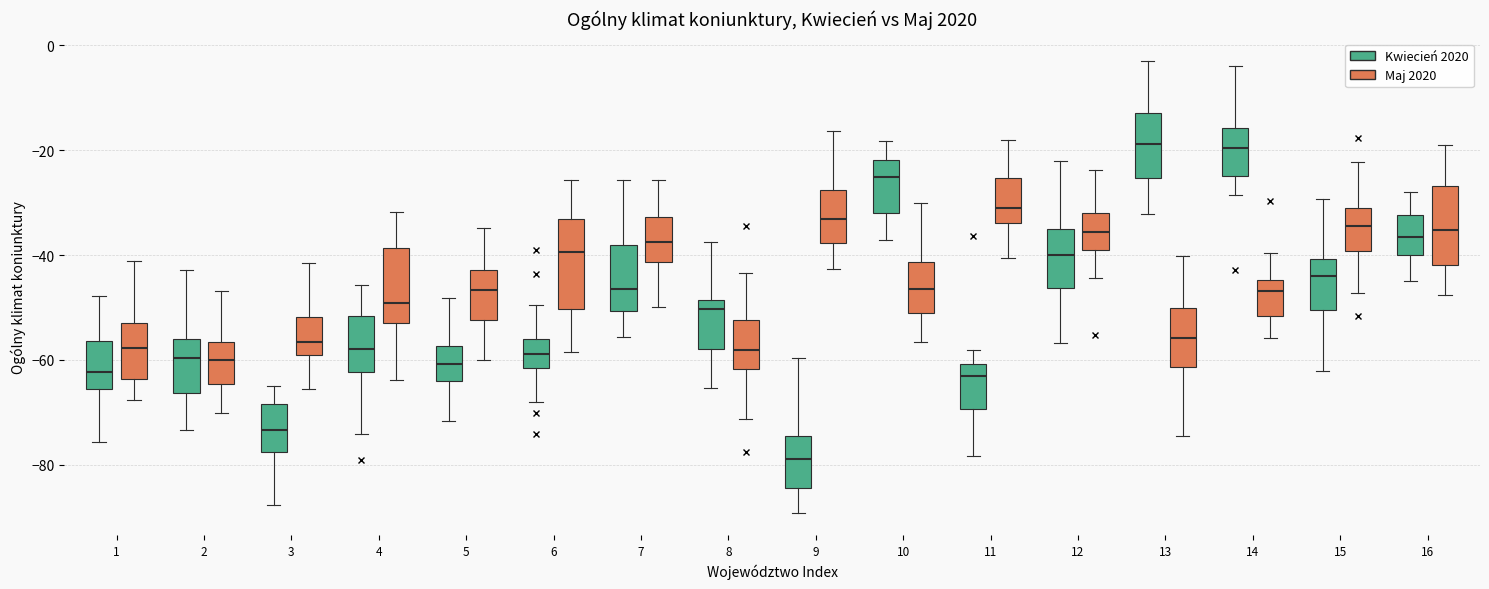

Reading left to right, read every box against the y-axis: the position of its median line, the range the box covers, and the ends of its whiskers. The values are not printed on the chart, so give them approximately, as read against the axis.

1 (Kwiecień 2020): median -62, box -66 to -56, whiskers -76 to -48
1 (Maj 2020): median -58, box -64 to -52, whiskers -68 to -42
2 (Kwiecień 2020): median -60, box -66 to -56, whiskers -74 to -42
2 (Maj 2020): median -60, box -64 to -56, whiskers -70 to -46
3 (Kwiecień 2020): median -74, box -78 to -68, whiskers -88 to -66
3 (Maj 2020): median -56, box -60 to -52, whiskers -66 to -42
4 (Kwiecień 2020): median -58, box -62 to -52, whiskers -74 to -46
4 (Maj 2020): median -50, box -54 to -38, whiskers -64 to -32
5 (Kwiecień 2020): median -60, box -64 to -58, whiskers -72 to -48
5 (Maj 2020): median -46, box -52 to -42, whiskers -60 to -34
6 (Kwiecień 2020): median -58, box -62 to -56, whiskers -68 to -50
6 (Maj 2020): median -40, box -50 to -34, whiskers -58 to -26
7 (Kwiecień 2020): median -46, box -50 to -38, whiskers -56 to -26
7 (Maj 2020): median -38, box -42 to -32, whiskers -50 to -26
8 (Kwiecień 2020): median -50, box -58 to -48, whiskers -66 to -38
8 (Maj 2020): median -58, box -62 to -52, whiskers -72 to -44
9 (Kwiecień 2020): median -78, box -84 to -74, whiskers -90 to -60
9 (Maj 2020): median -34, box -38 to -28, whiskers -42 to -16
10 (Kwiecień 2020): median -26, box -32 to -22, whiskers -38 to -18
10 (Maj 2020): median -46, box -50 to -42, whiskers -56 to -30
11 (Kwiecień 2020): median -64, box -70 to -60, whiskers -78 to -58
11 (Maj 2020): median -32, box -34 to -26, whiskers -40 to -18
12 (Kwiecień 2020): median -40, box -46 to -36, whiskers -56 to -22
12 (Maj 2020): median -36, box -38 to -32, whiskers -44 to -24
13 (Kwiecień 2020): median -18, box -26 to -12, whiskers -32 to -4
13 (Maj 2020): median -56, box -62 to -50, whiskers -74 to -40
14 (Kwiecień 2020): median -20, box -24 to -16, whiskers -28 to -4
14 (Maj 2020): median -46, box -52 to -44, whiskers -56 to -40
15 (Kwiecień 2020): median -44, box -50 to -40, whiskers -62 to -30
15 (Maj 2020): median -34, box -40 to -32, whiskers -48 to -22
16 (Kwiecień 2020): median -36, box -40 to -32, whiskers -46 to -28
16 (Maj 2020): median -36, box -42 to -26, whiskers -48 to -18